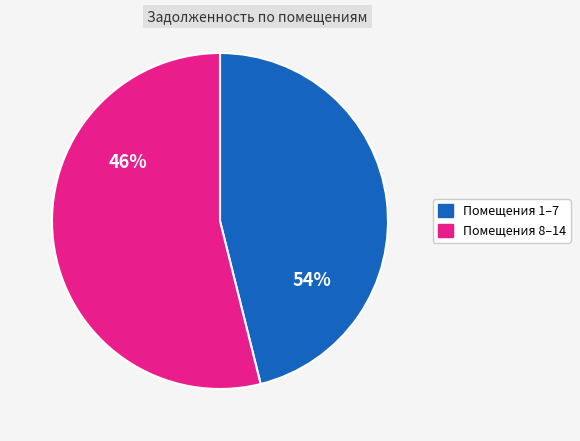

Is it true that 9 is 14% of the pie?

False